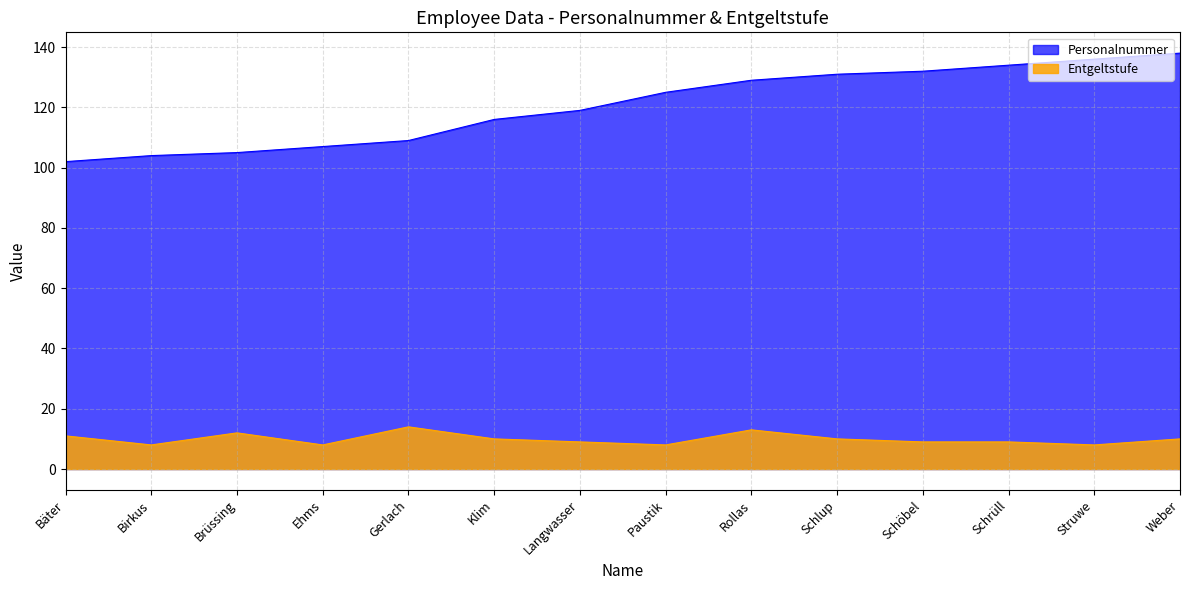

True or false: Entgeltstufe and Personalnummer cross at least once.

False